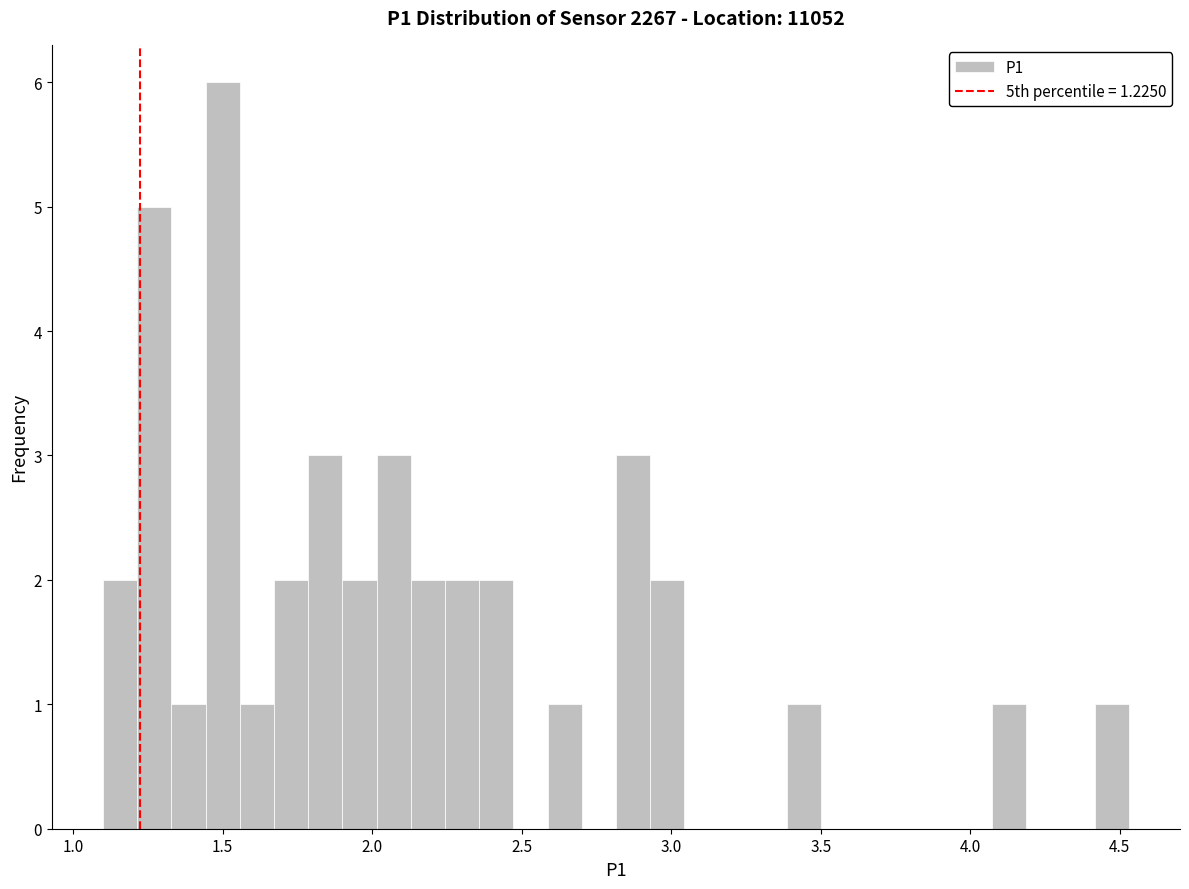

Around what value on the x-axis is the tallest bar? Give the approximate position of its centre, as read against the axis.

1.50